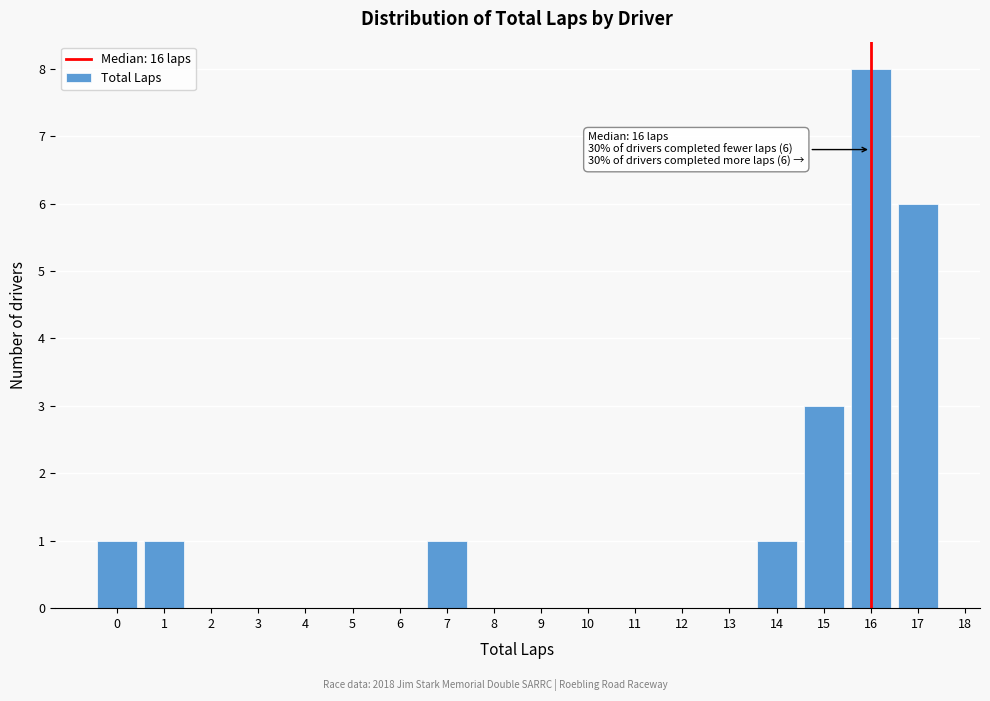

Which range on the x-axis has the tallest bar?

15.5 to 16.5